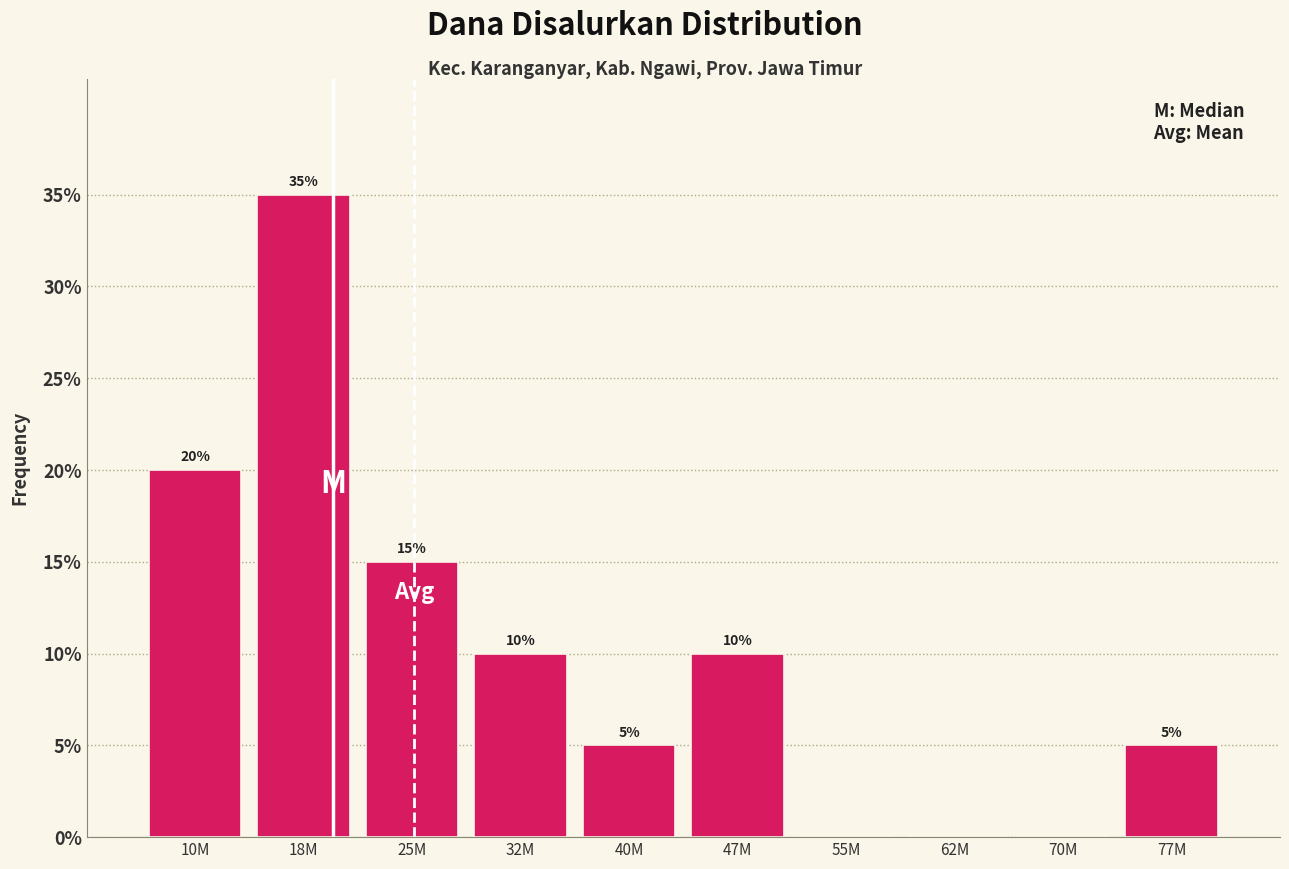

Reading left to right, transcribe all the data shown in this chart.

10M=20	18M=35	25M=15	32M=10	40M=5	47M=10	55M=0	62M=0	70M=0	77M=5